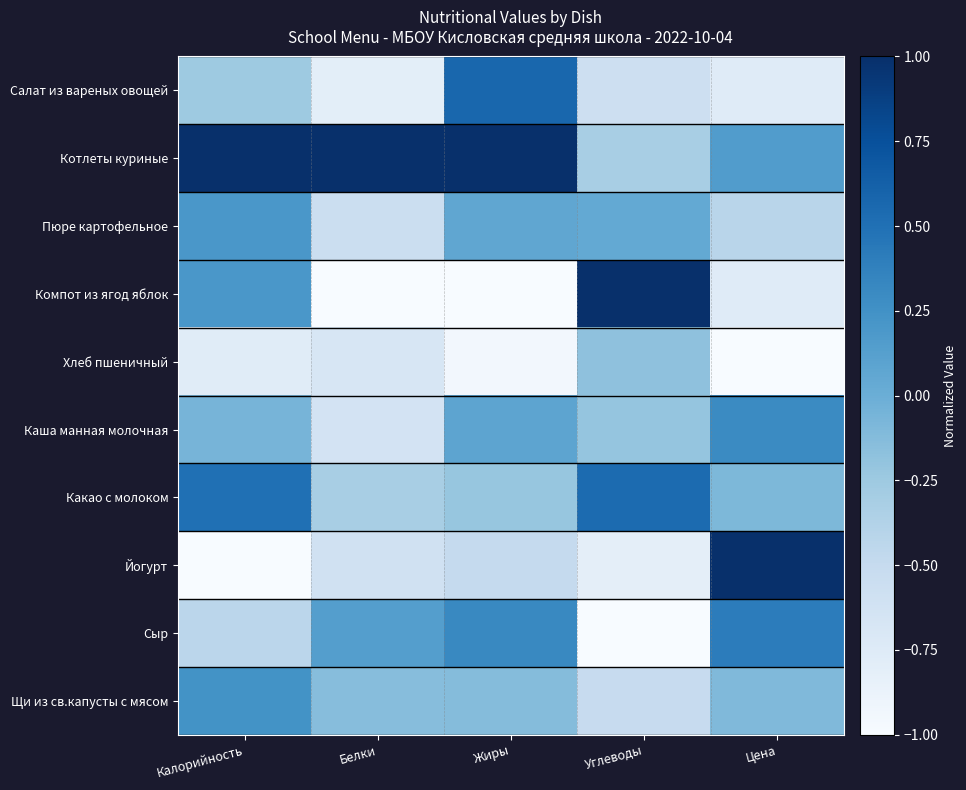

Which series has the largest total across all categories?

Котлеты куриные